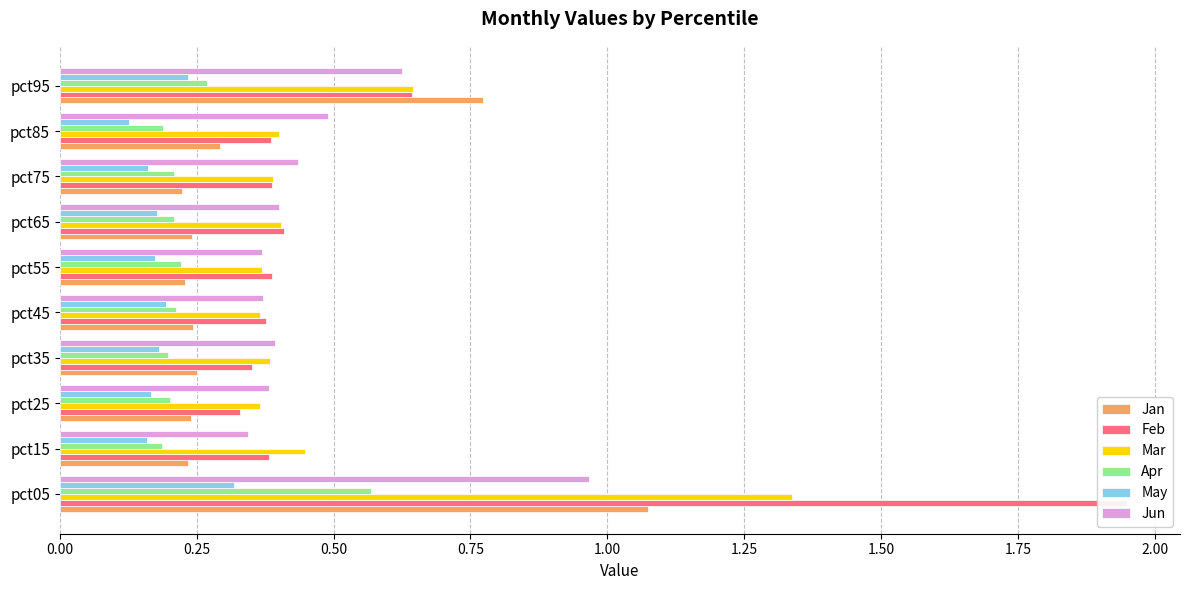

What are all the series names shown in the legend?

Jan, Feb, Mar, Apr, May, Jun